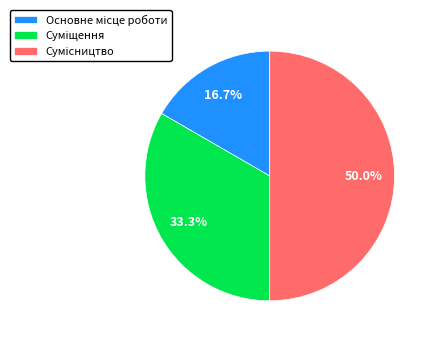

Rank the categories by value from highest to lowest.

Сумісництво, Суміщення, Основне місце роботи